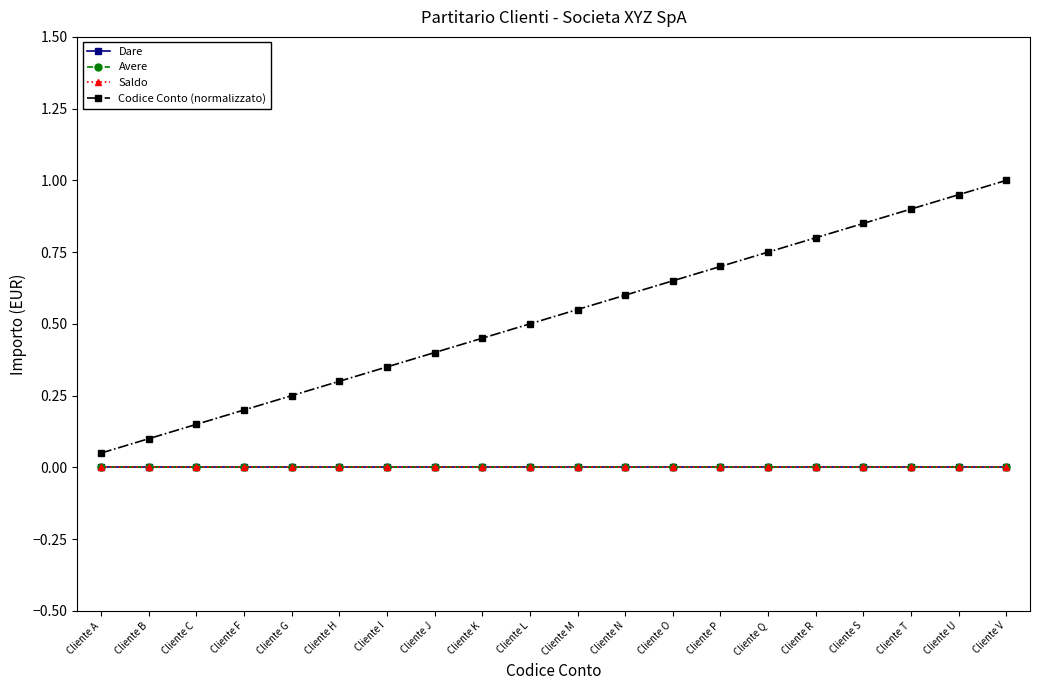

True or false: Dare and Avere intersect in this chart.

False